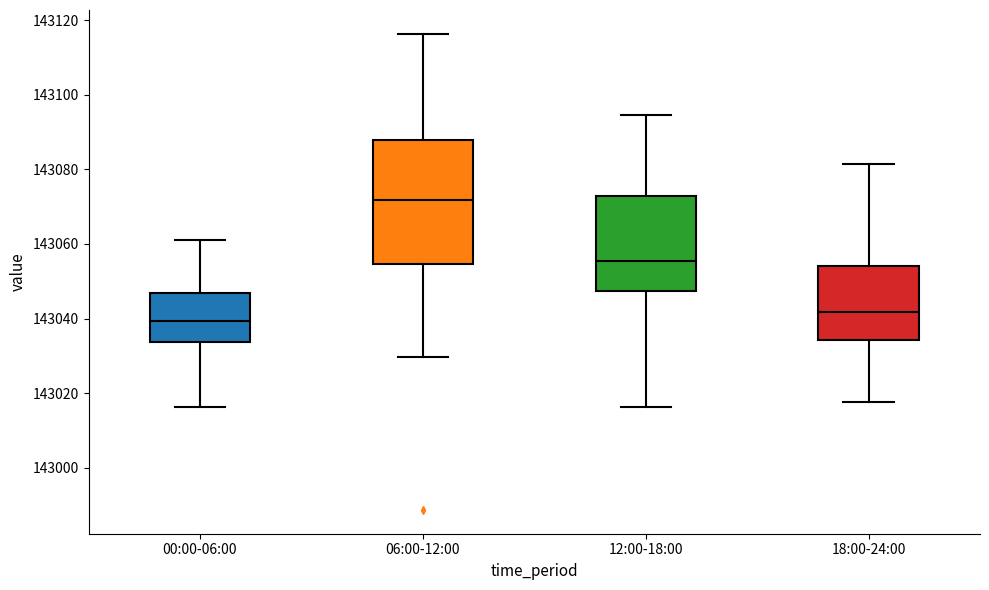

Which box's median line is the lowest?

00:00-06:00